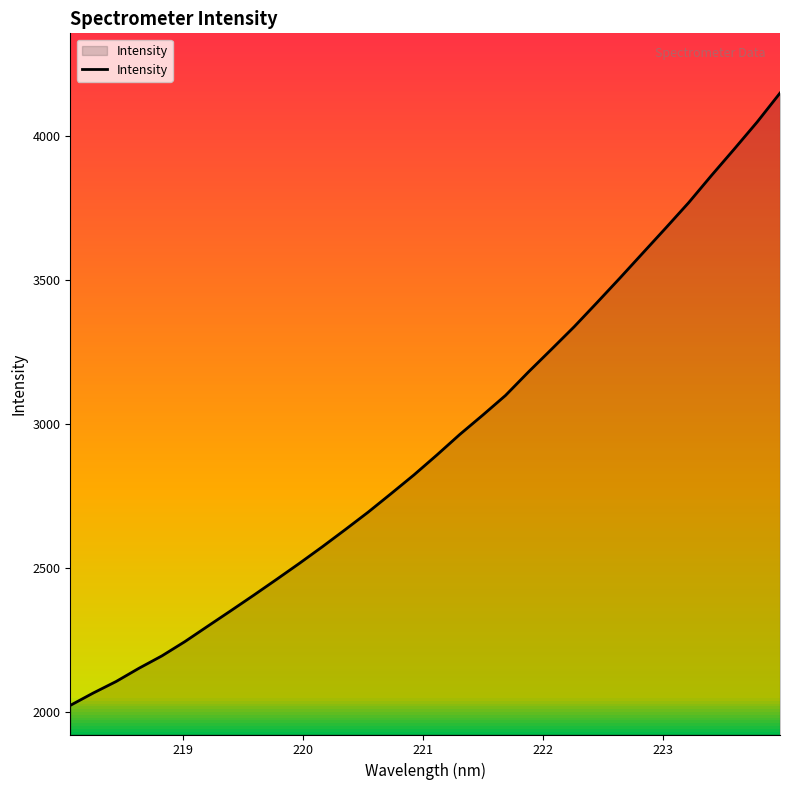

What is the minimum value shown in the chart?

2021.9